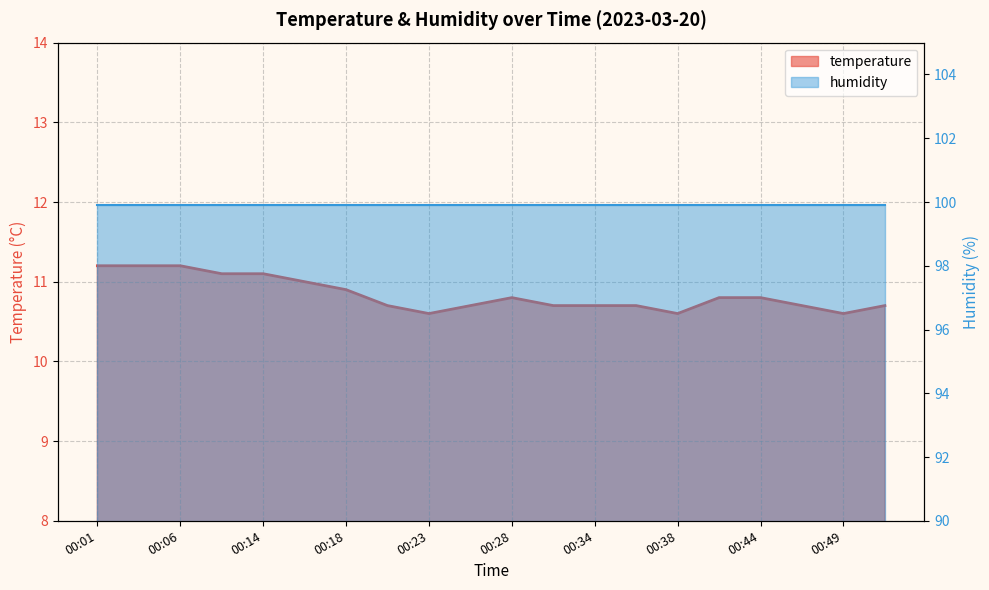

Rank the categories by value from lowest to highest.

00:23, 00:38, 00:49, 00:21, 00:26, 00:31, 00:34, 00:36, 00:46, 00:51, 00:28, 00:41, 00:44, 00:18, 00:16, 00:08, 00:14, 00:01, 00:03, 00:06